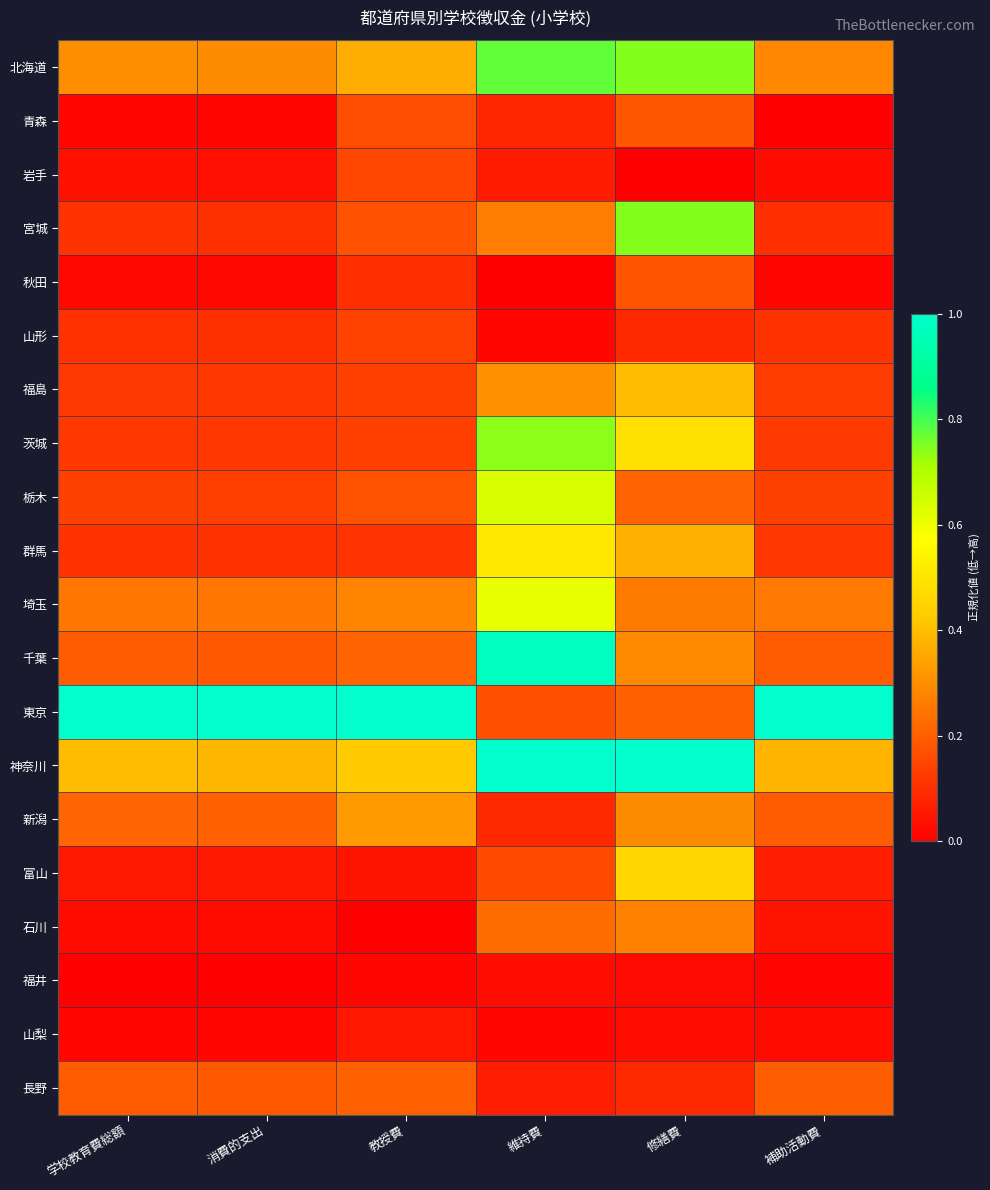

List the series in order of their peak value, lowest first.

福井, 山梨, 山形, 岩手, 秋田, 青森, 長野, 石川, 新潟, 福島, 富山, 群馬, 埼玉, 栃木, 茨城, 宮城, 北海道, 千葉, 神奈川, 東京